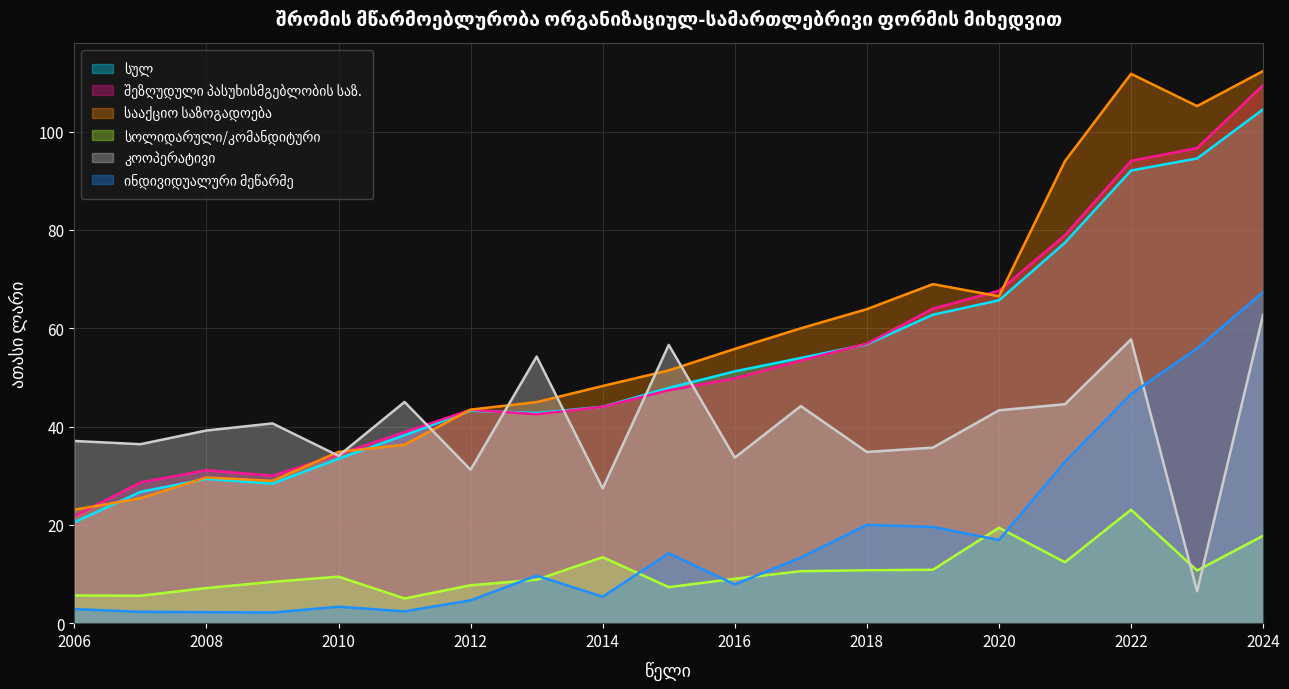

At which label does სულ first exceed 47?

2015